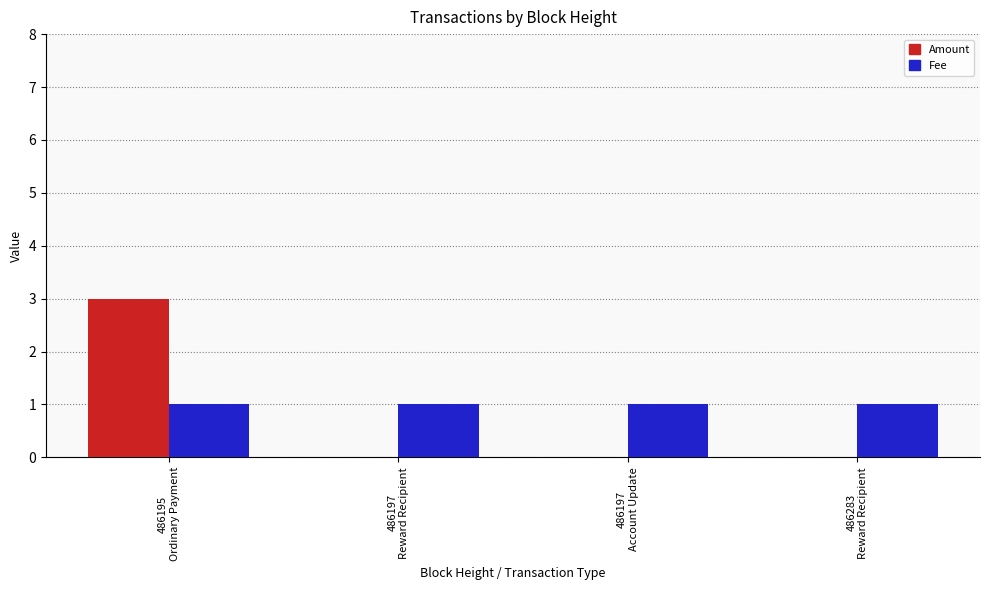

What is the sum of the Fee values at 486283
Reward Recipient and 486197
Reward Recipient?

2